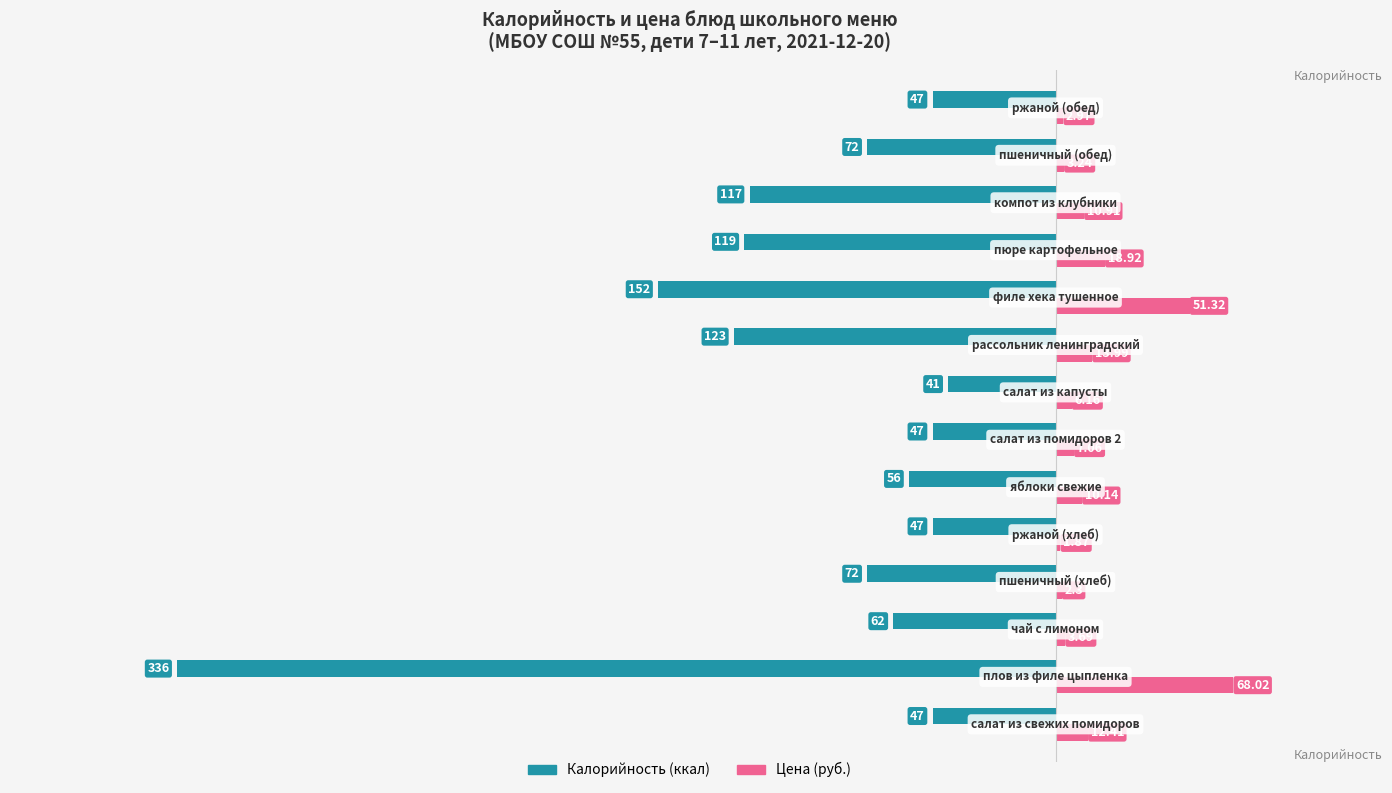

Count the number of categories in the chart.

14